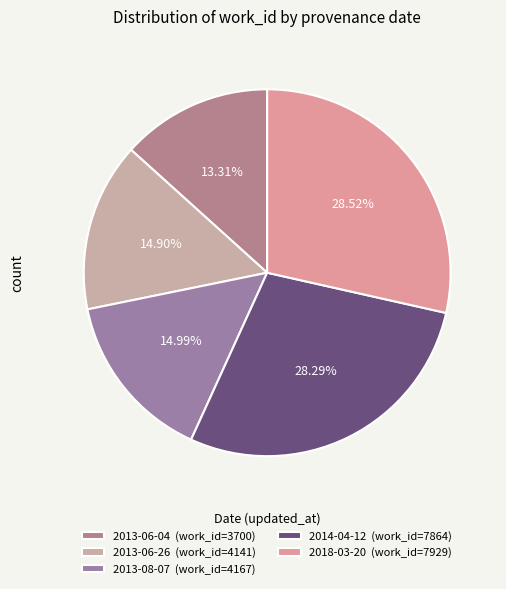

Does 2013-06-04 account for over 50% of the chart?

No